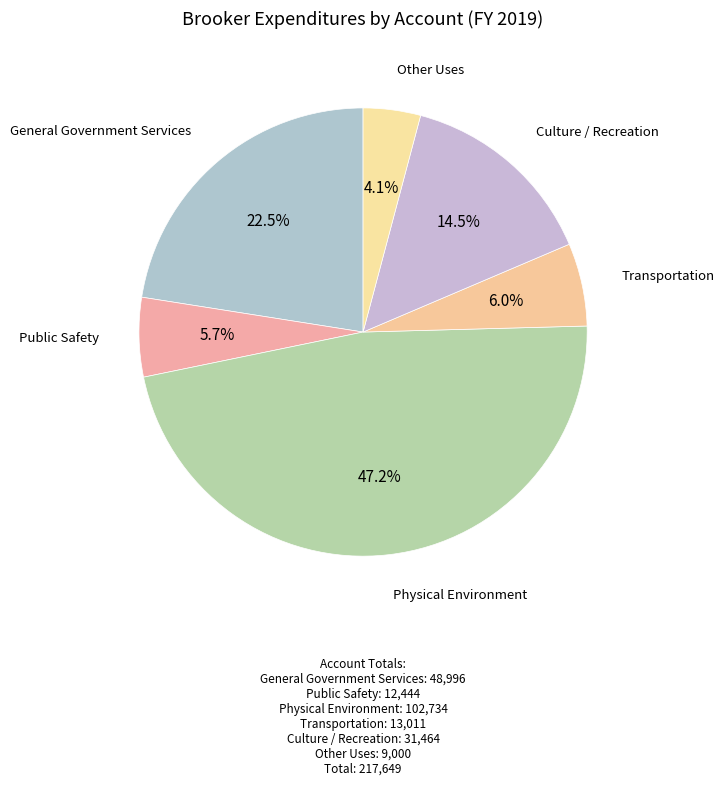

Is Public Safety the majority of the pie?

No